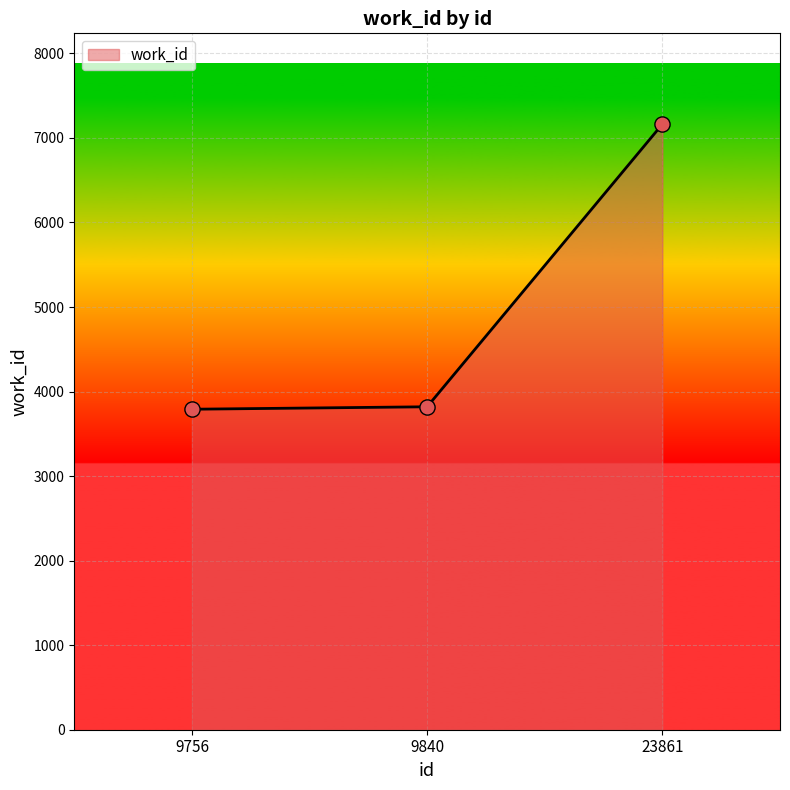

Approximately how many times larger is the value at 9840 compared to 9756?

1.0